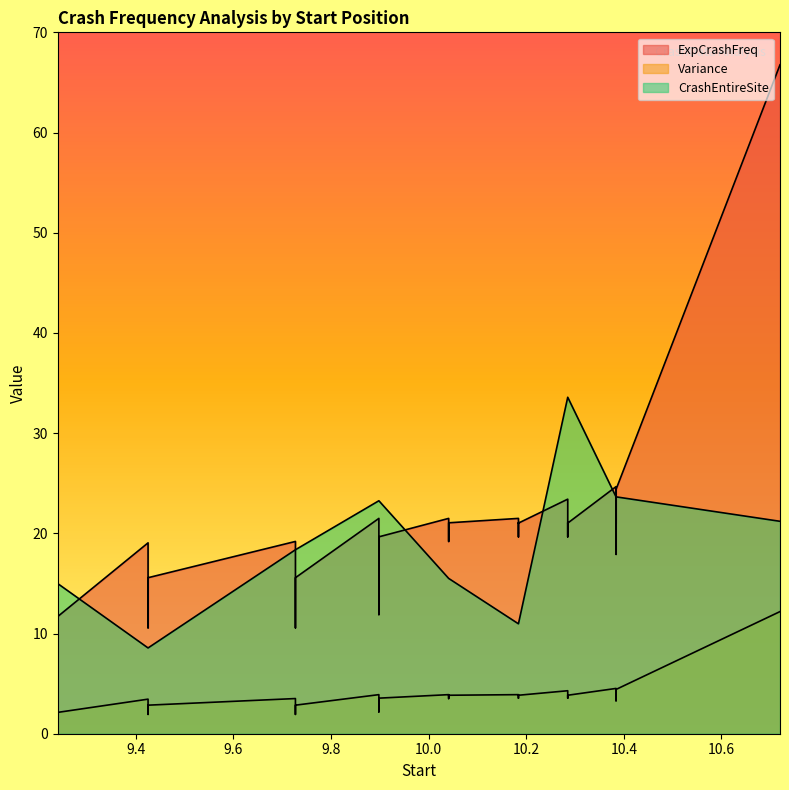

True or false: Variance and ExpCrashFreq cross at least once.

False